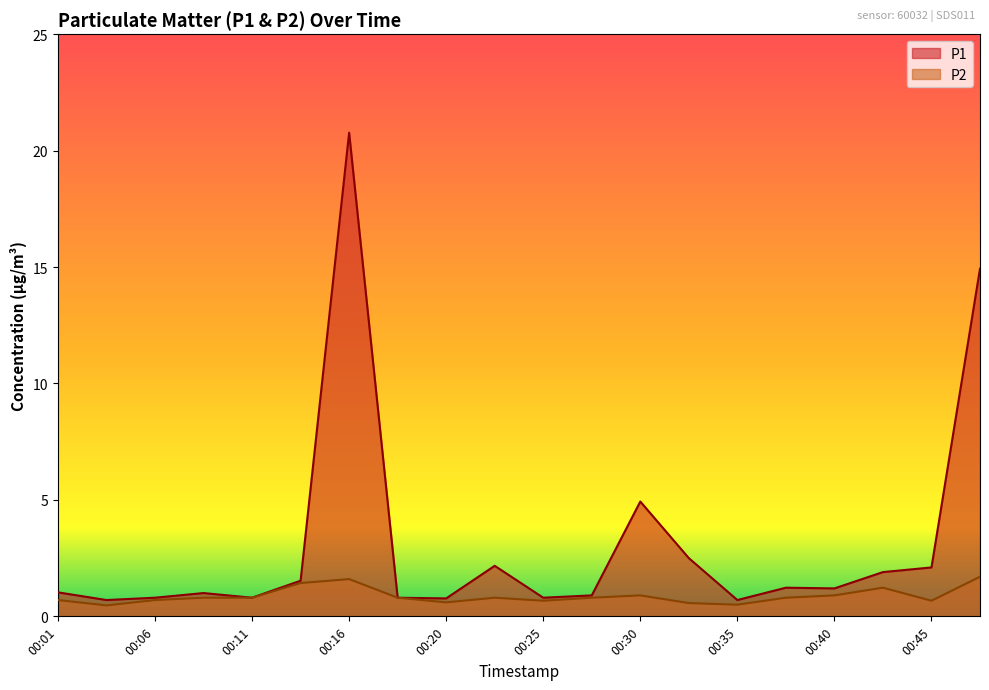

At which category does the chart reach its peak across all series?

00:16